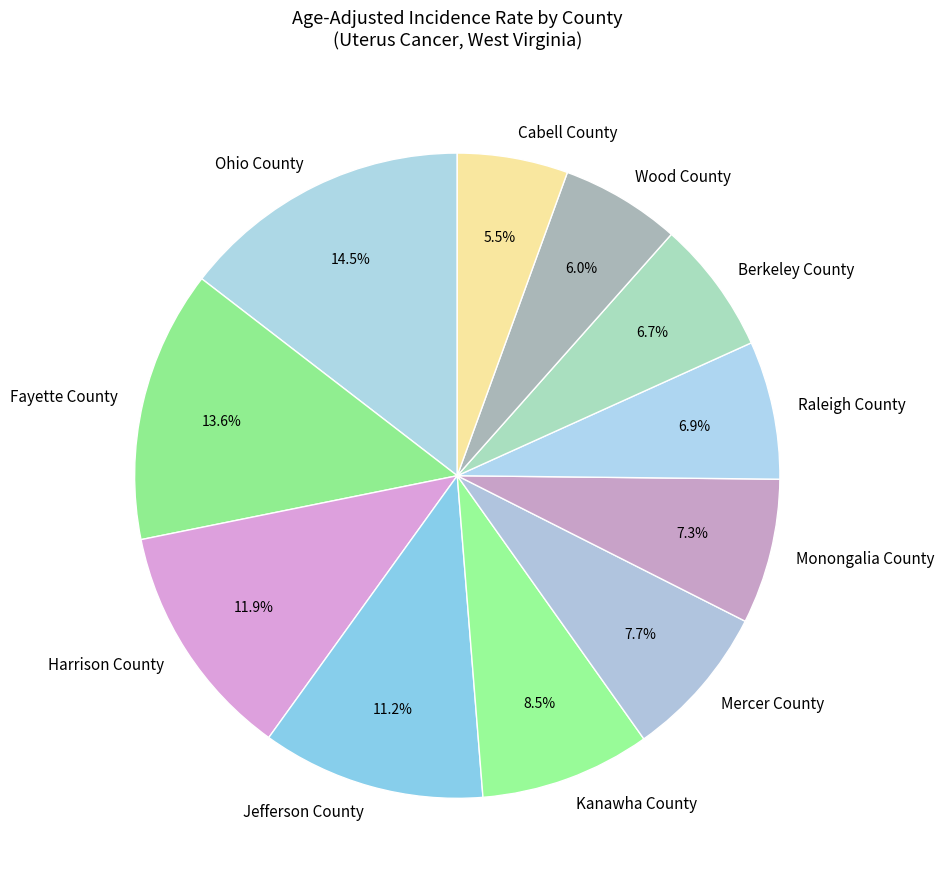

Is it true that Raleigh County is 7% of the pie?

True